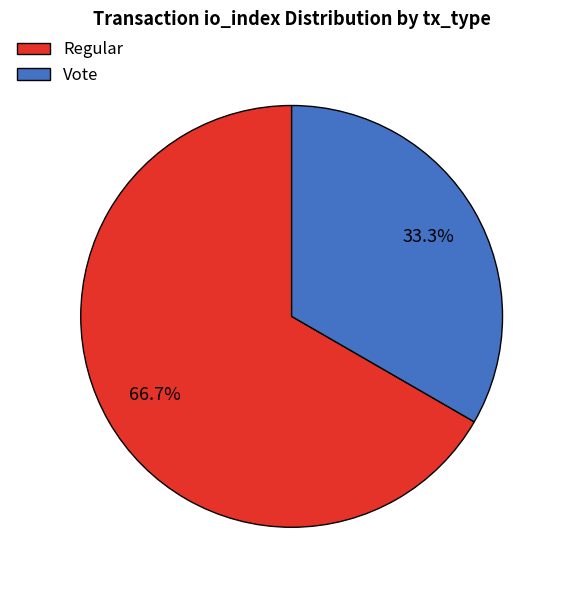

Does any single category account for the majority?

Yes